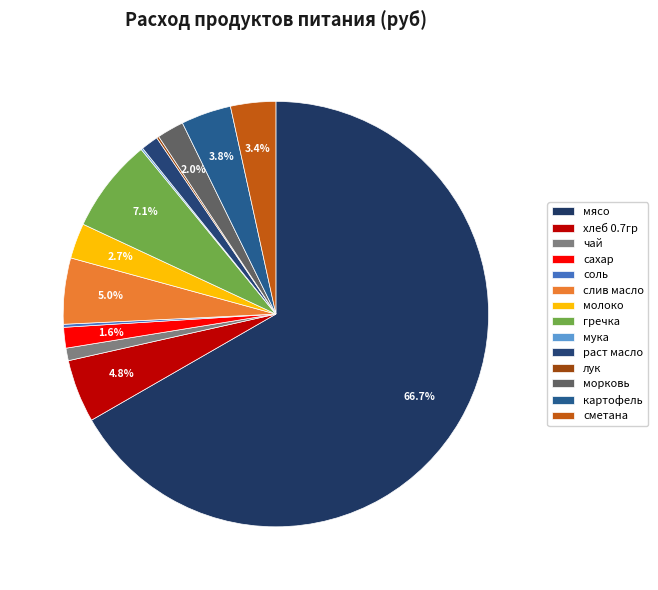

Does any single category account for the majority?

Yes